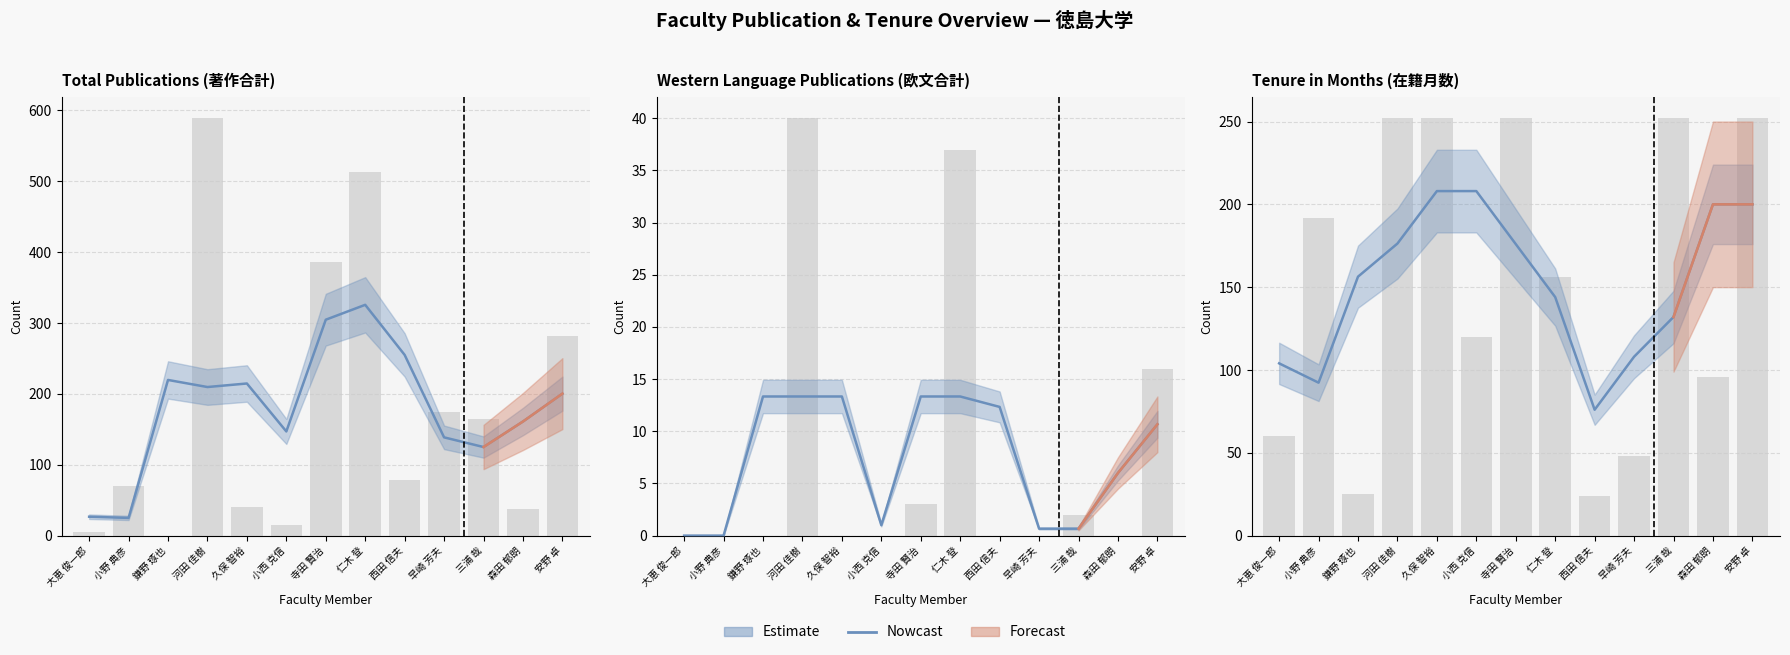

The value at 森田 郁朗 is 200.0. True or false?

True